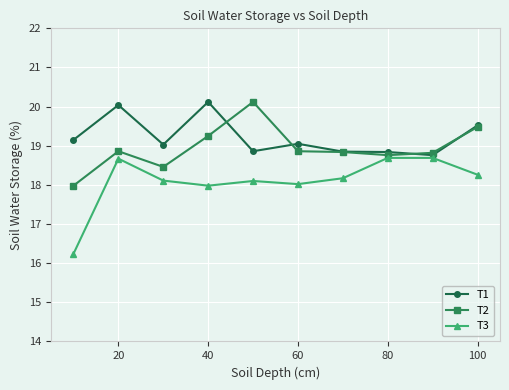

What is the lowest value of the T3 series?

16.2